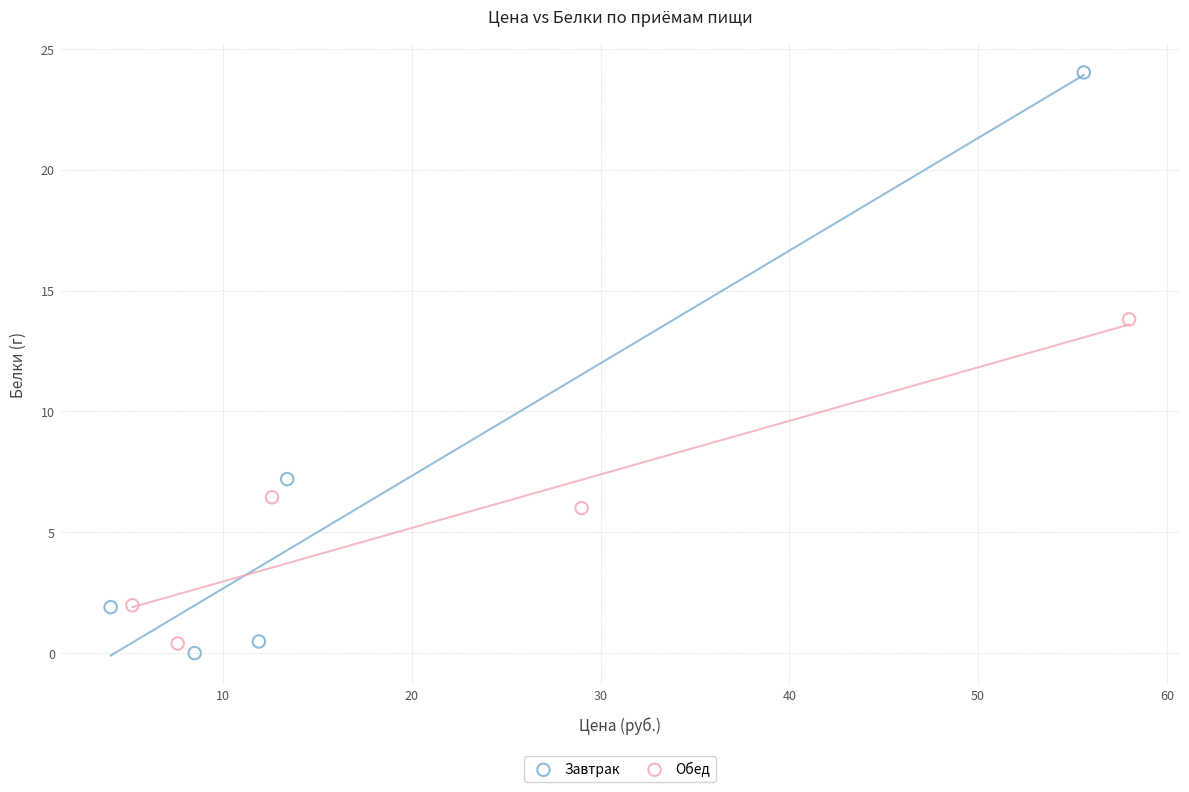

Which series has the widest spread of Y values?

Завтрак